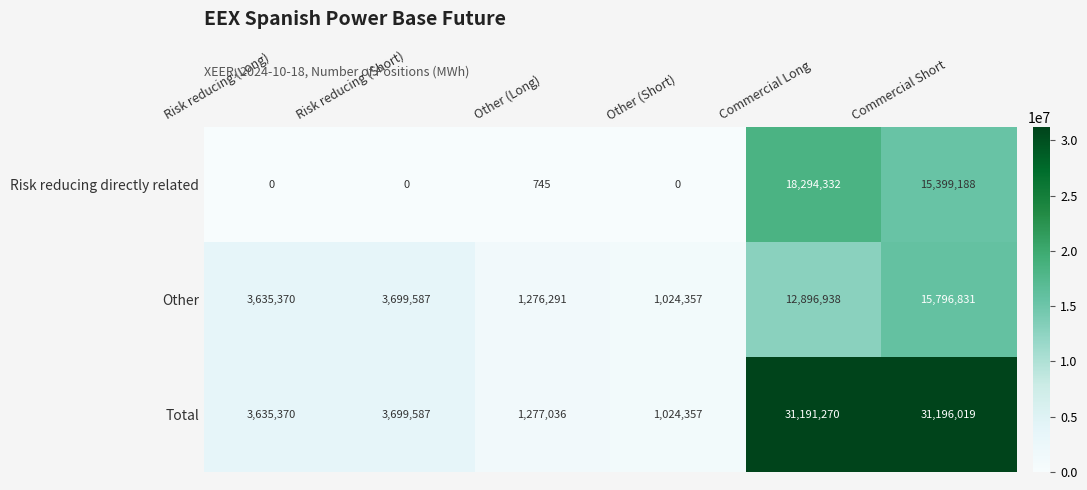

At how many categories does at least one series exceed 24440623?

2